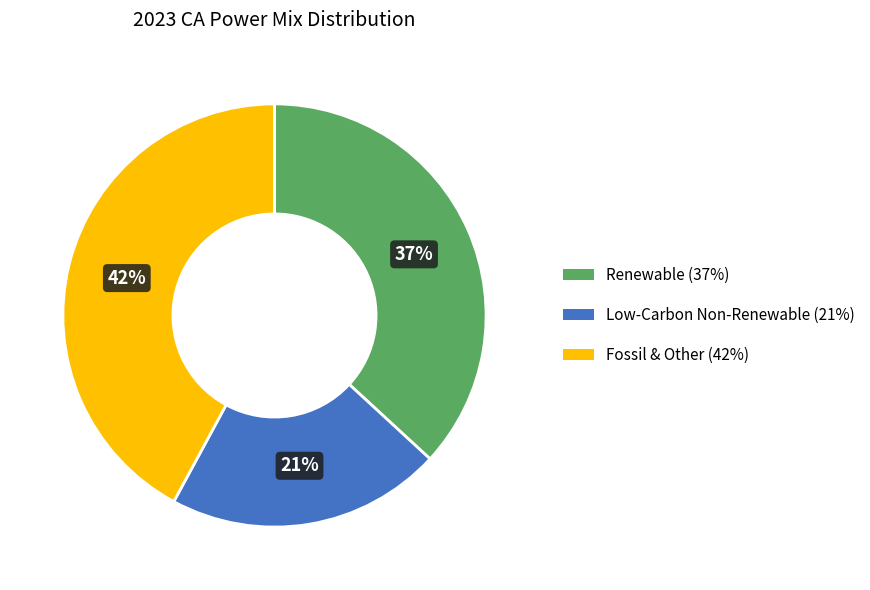

To the nearest percent, what is the average slice percentage?

33%